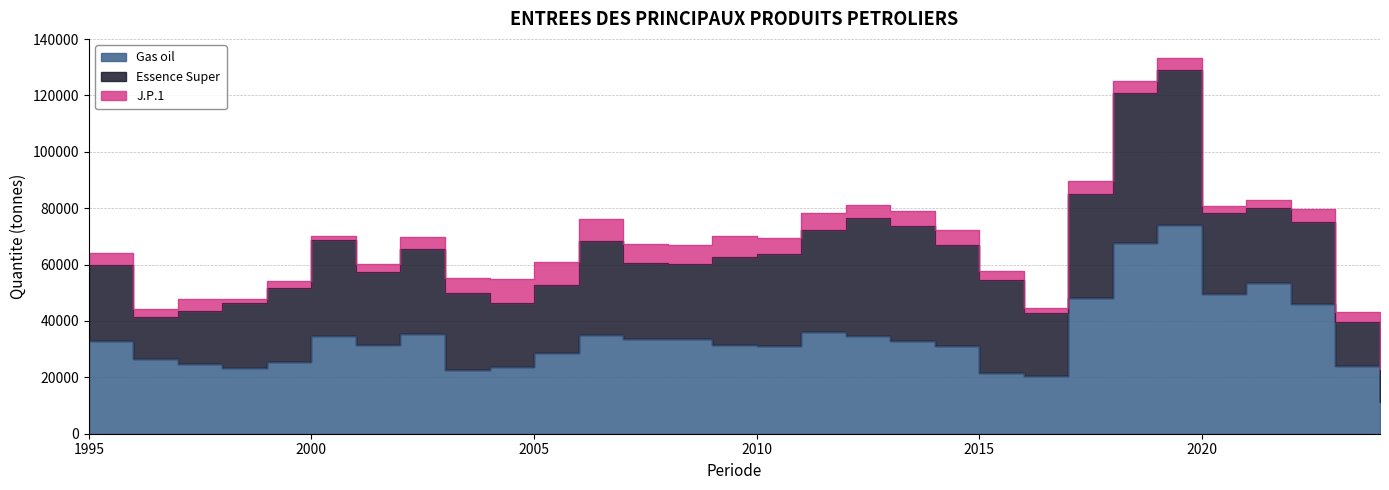

At how many categories does at least one series exceed 31749?

18